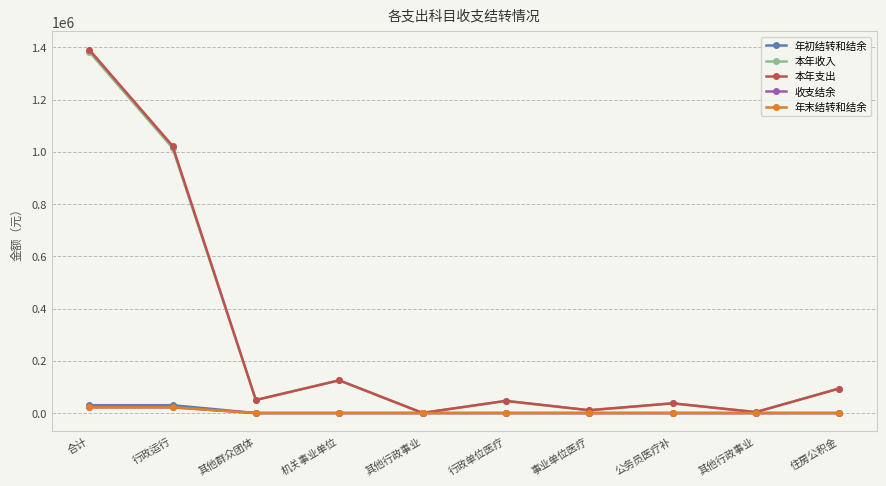

True or false: 本年收入 has a value of 1028.6 at 其他行政事业.

False